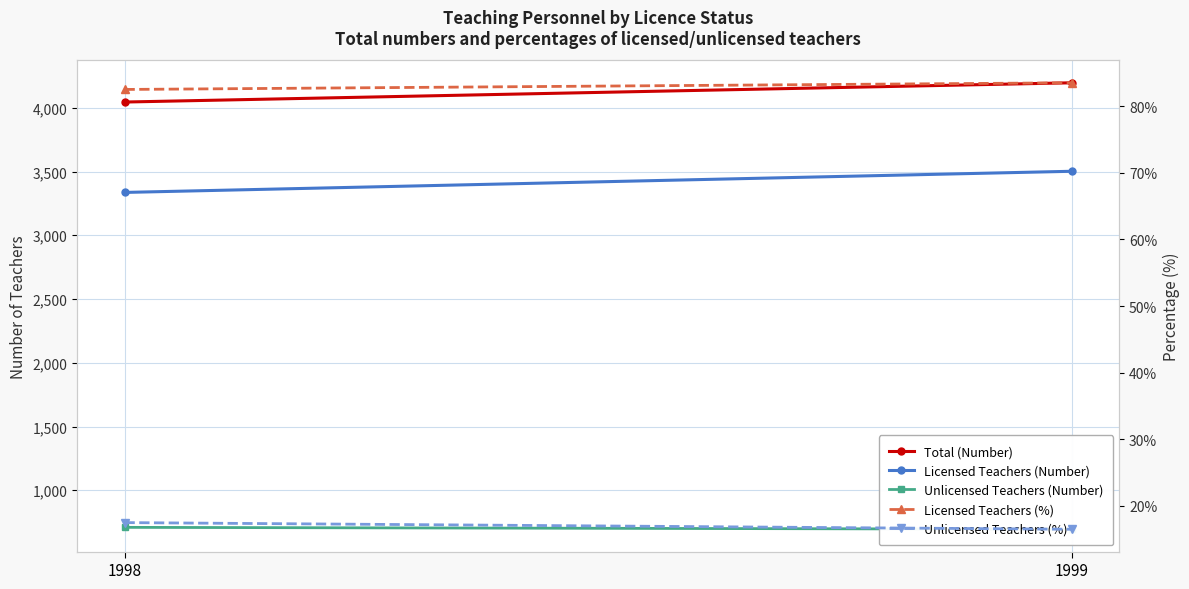

Which series has the largest range (max minus min)?

Licensed Teachers (Number)